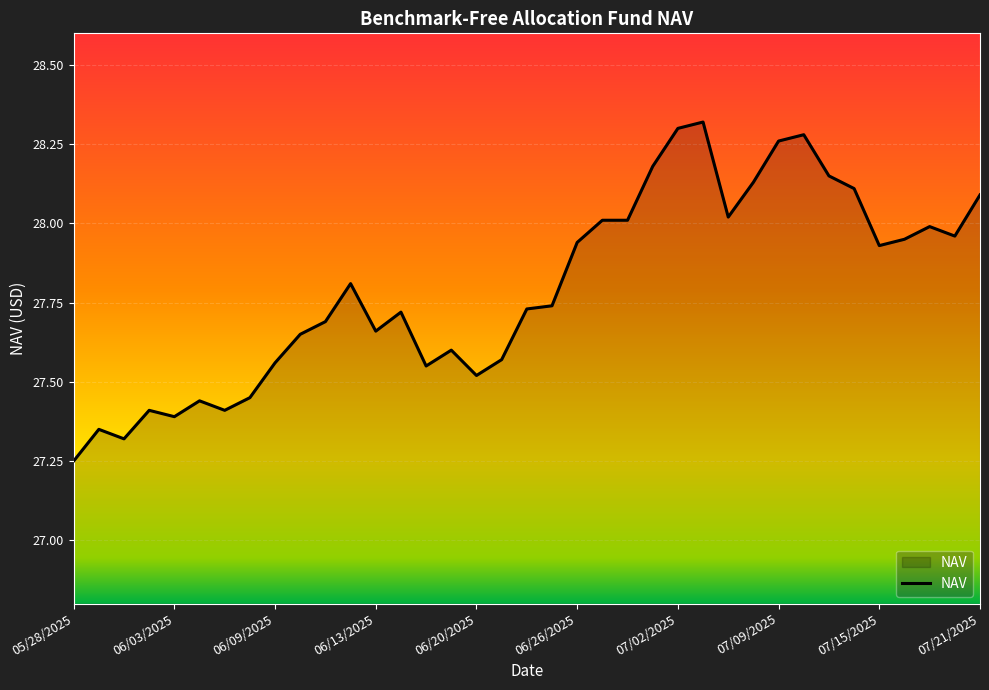

At which category does the chart reach its minimum across all series?

05/28/2025